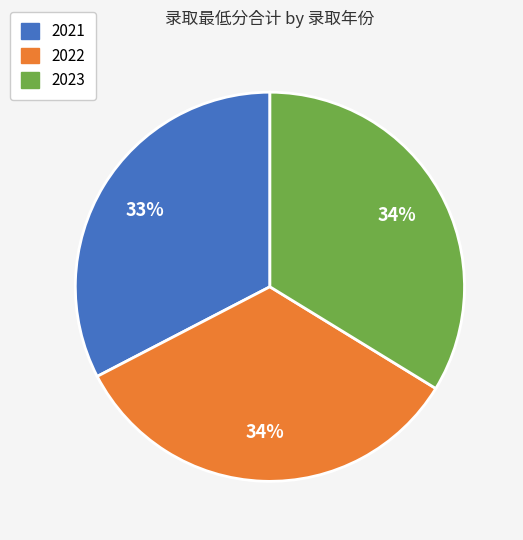

What percentage is the 2021 slice, to the nearest percent?

33%